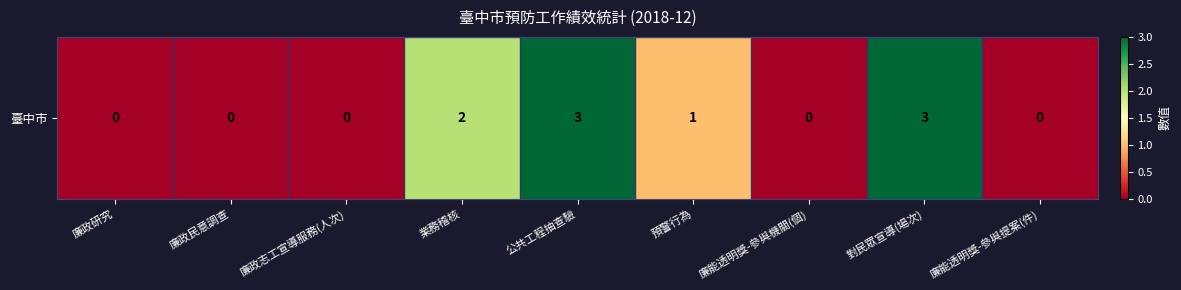

Where is the data nearest to the value 1?

預警行為